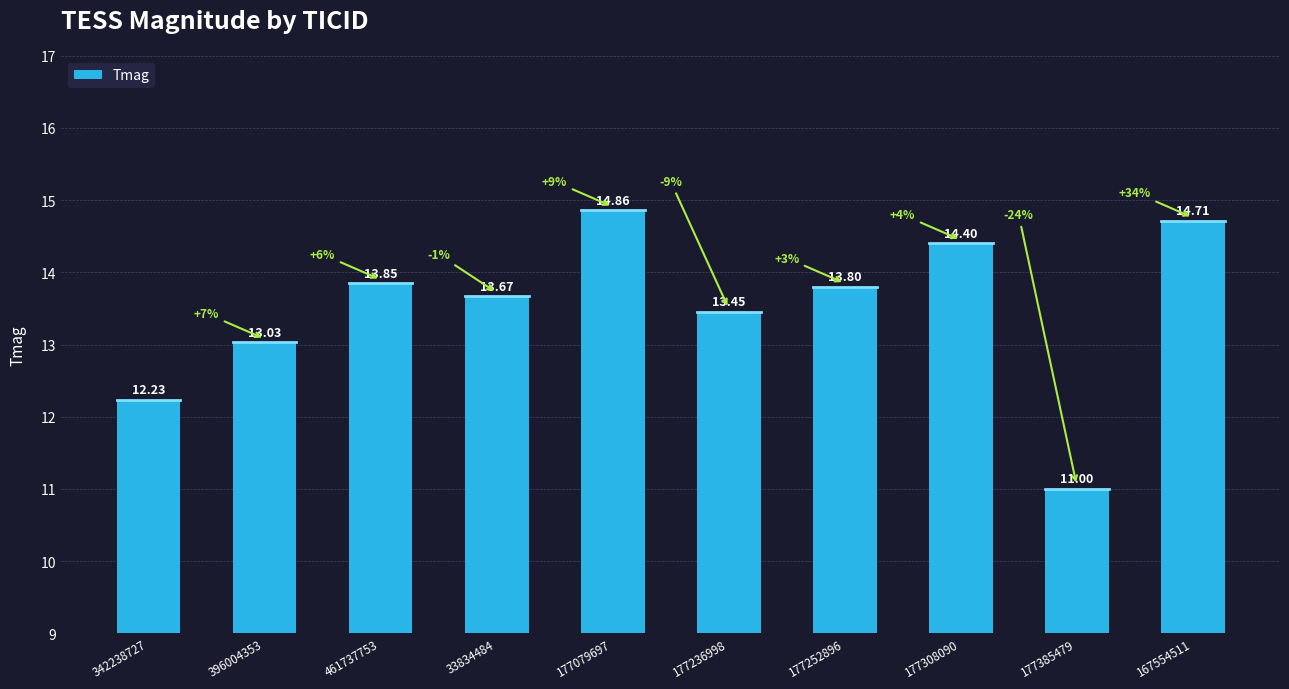

What is the value of the 7th bar from the left?

13.8